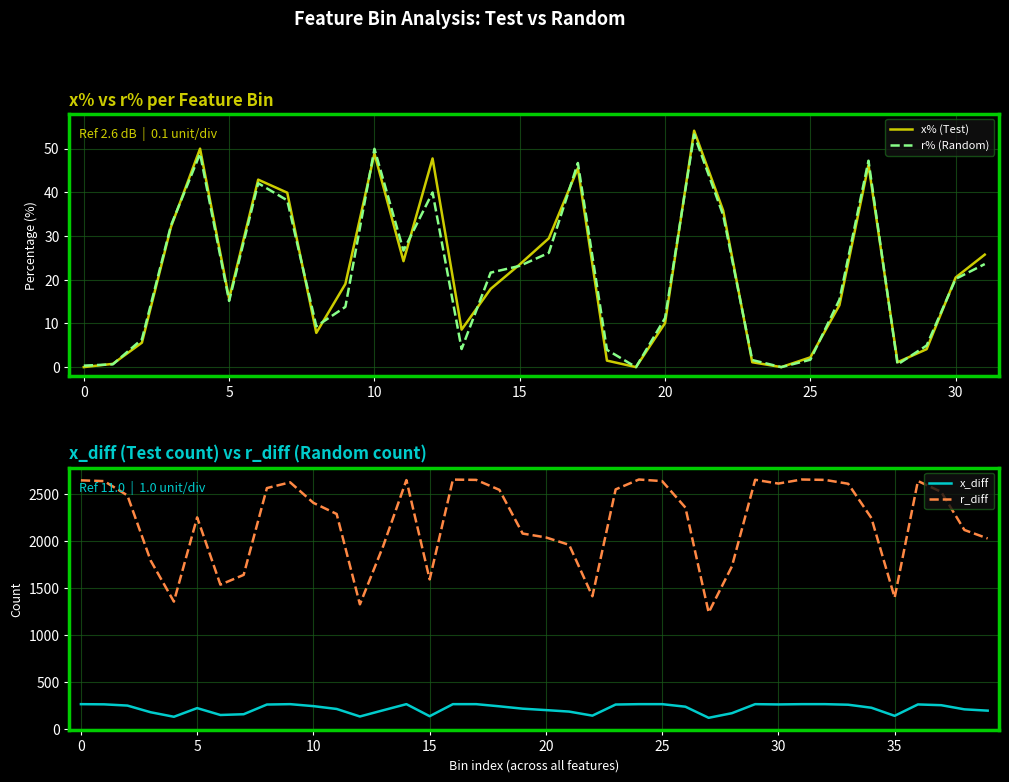

How many values in x% (Test) are above zero?

29